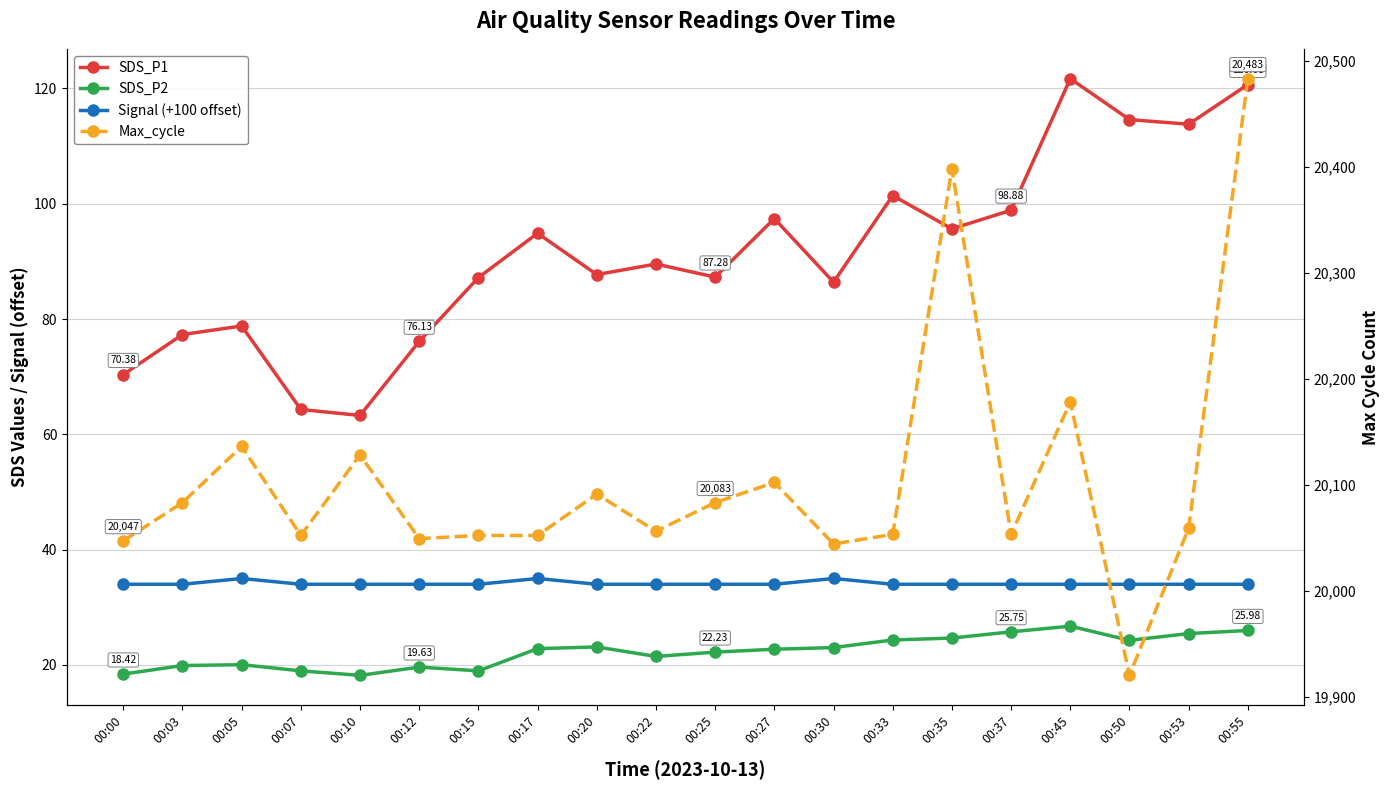

List the series in order of their peak value, highest first.

Max_cycle, SDS_P1, Signal (+100 offset), SDS_P2